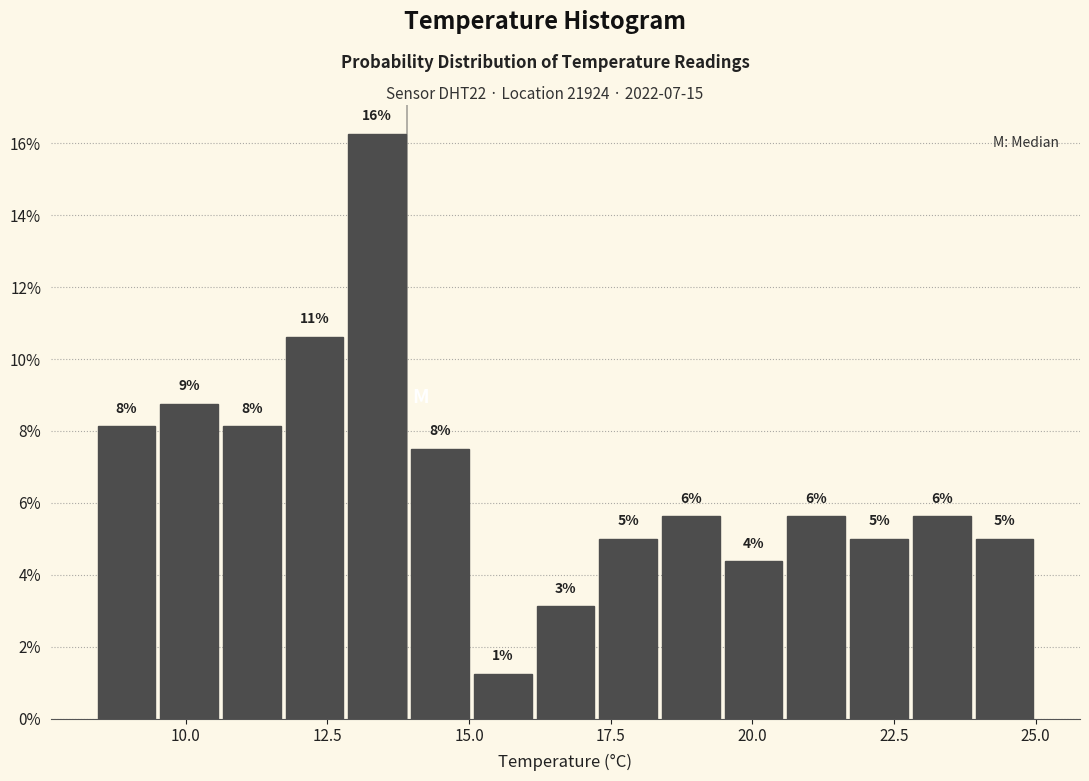

Read against the x-axis, roughly where is the centre of the tallest bar?

13.5